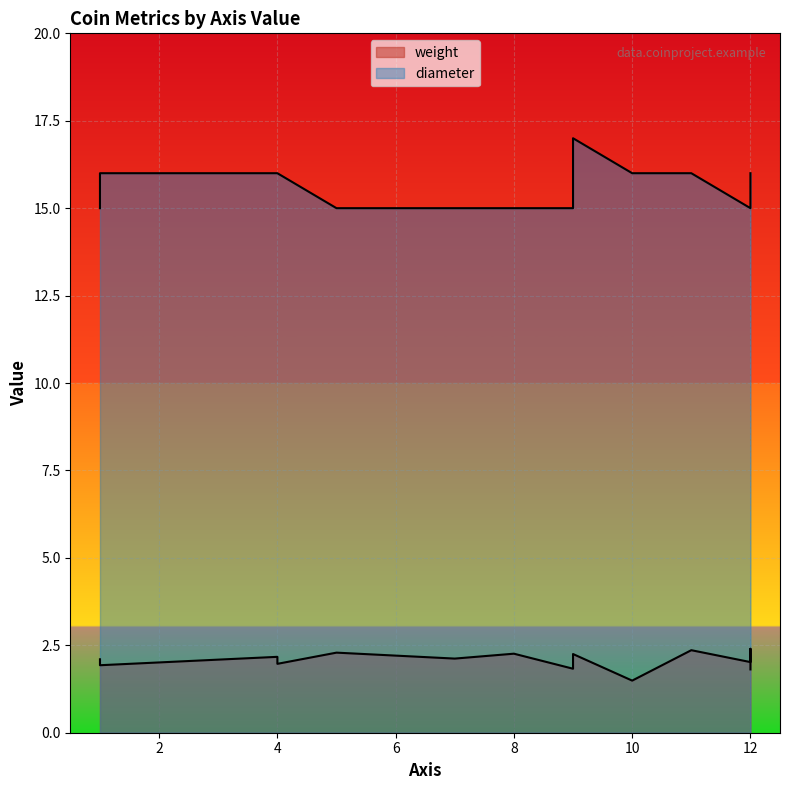

What is the spread (max minus min) of values at 12?

13.0